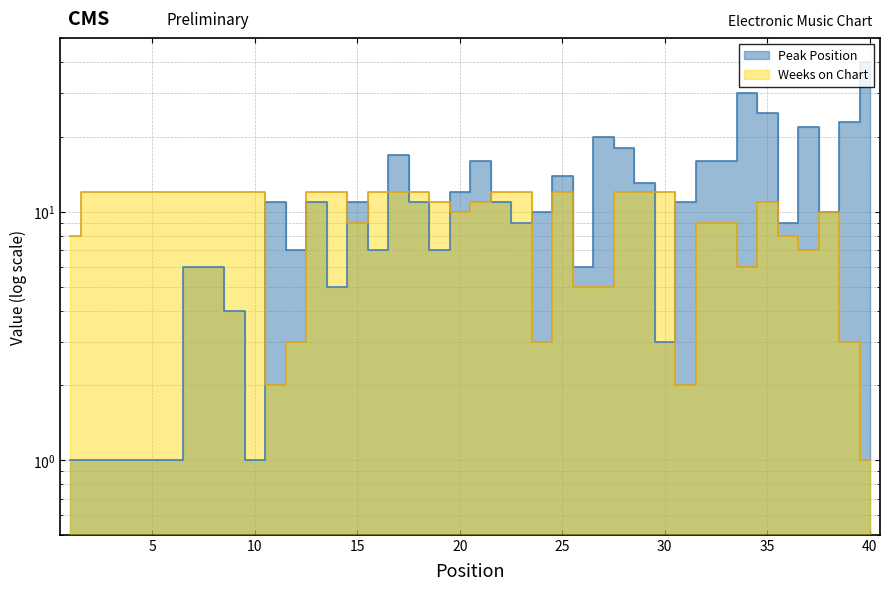

The Weeks on Chart series shows 1 at 40. True or false?

False